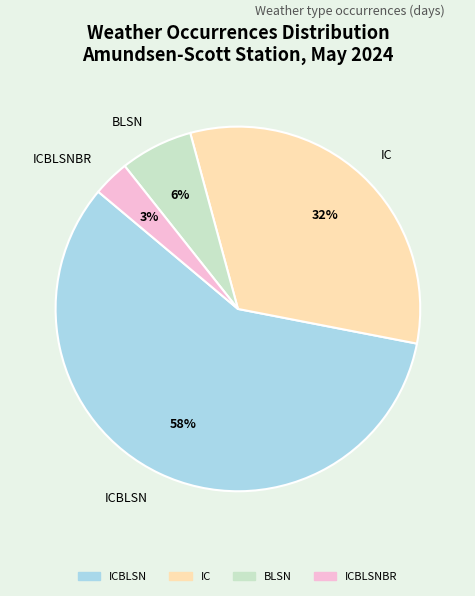

Approximately how many times larger is the value at ICBLSNBR compared to ICBLSN?

0.1